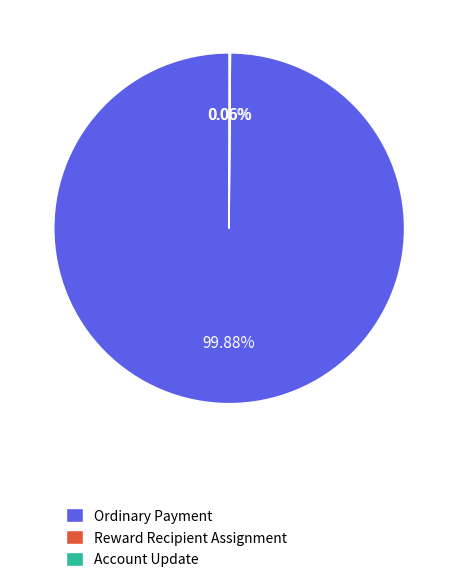

Which slice is the largest?

Ordinary Payment